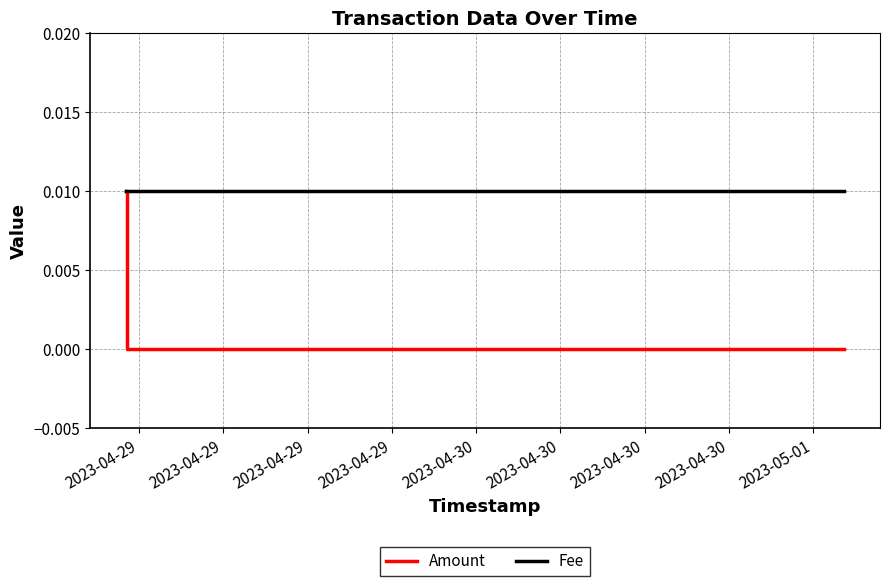

Which series has the largest total across all categories?

Fee